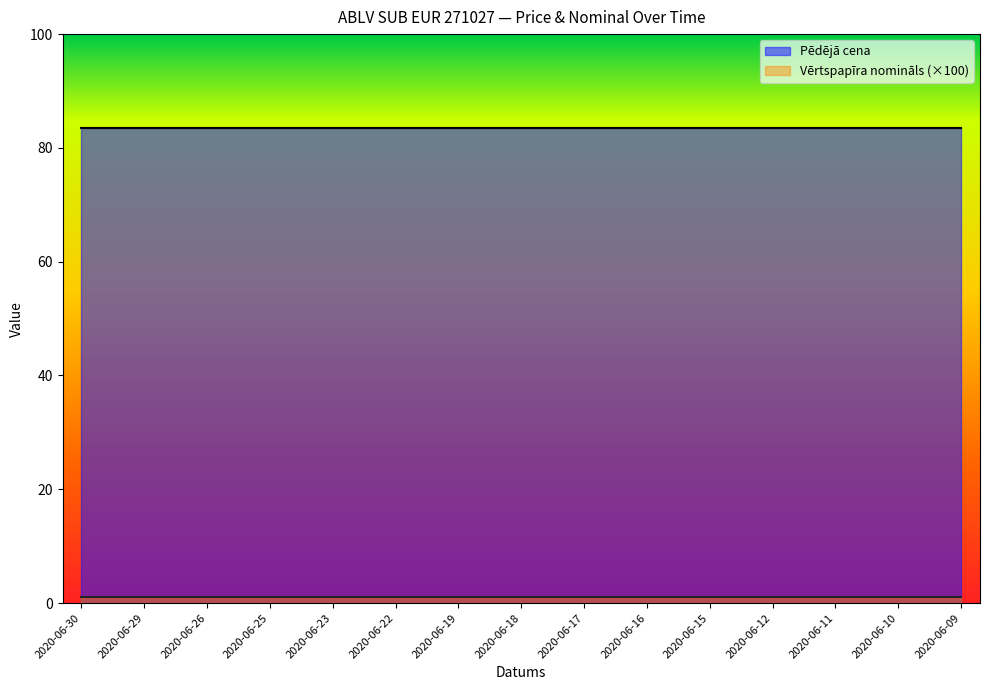

Rank the series by their maximum value, from lowest to highest.

Vērtspapīra nomināls (×100), Pēdējā cena